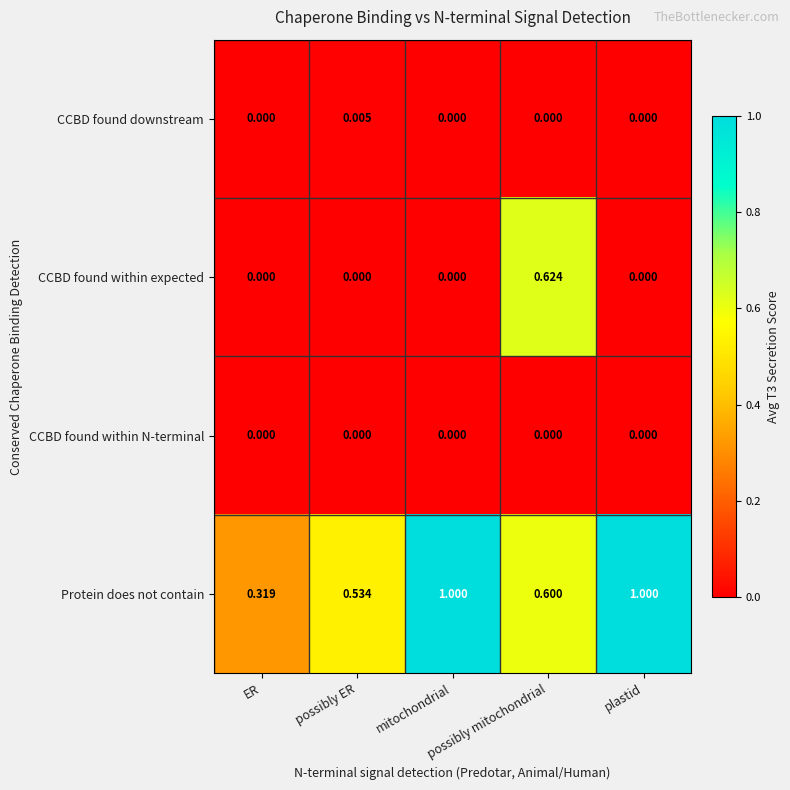

Which series has the largest total across all categories?

Protein does not contain